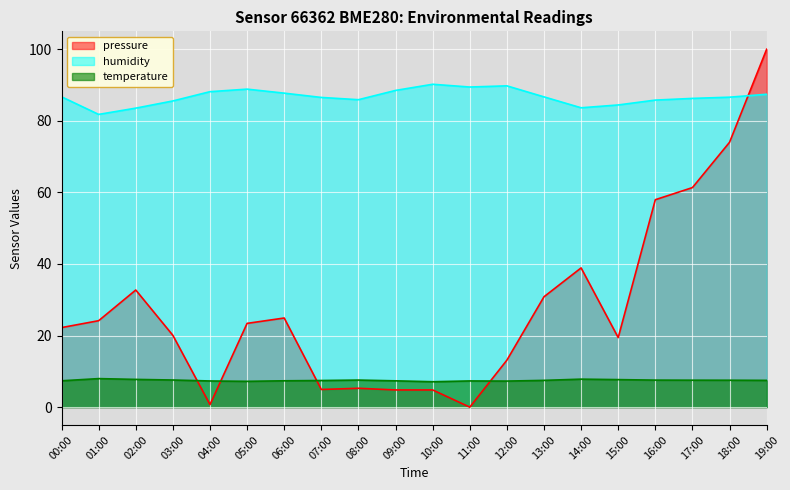

At how many categories does at least one series exceed 67?

20